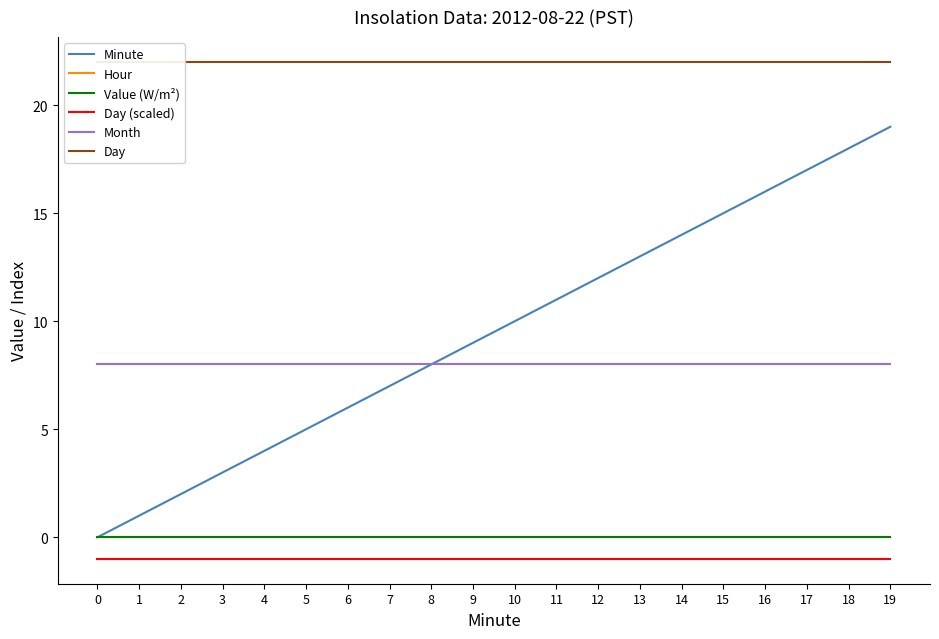

Is the value of Day at 4 greater than the value of Month at 17?

Yes